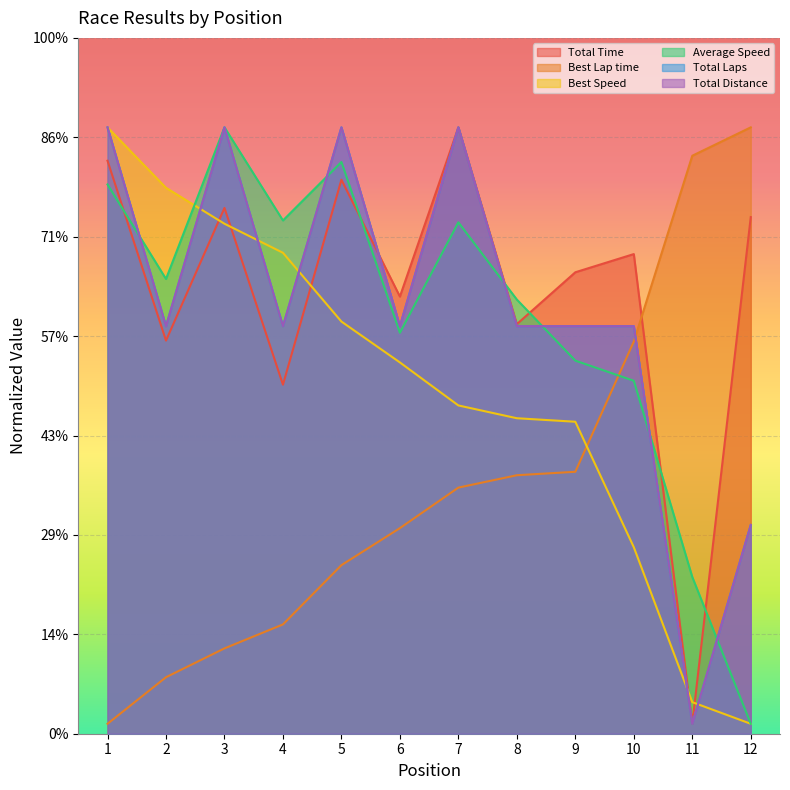

Does the chart display data point markers on the line(s)?

No